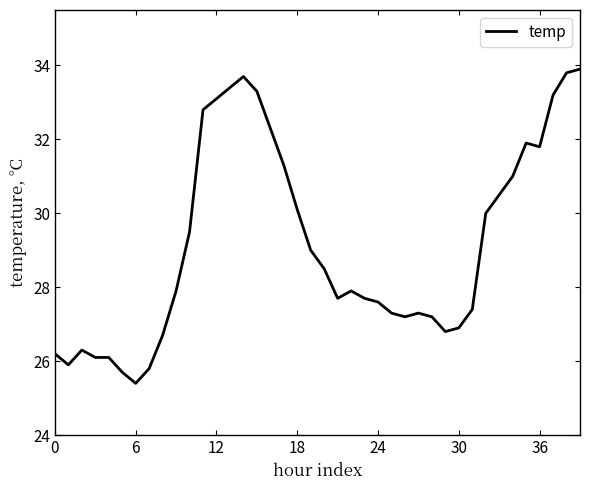

What is the maximum value shown in the chart?

33.9